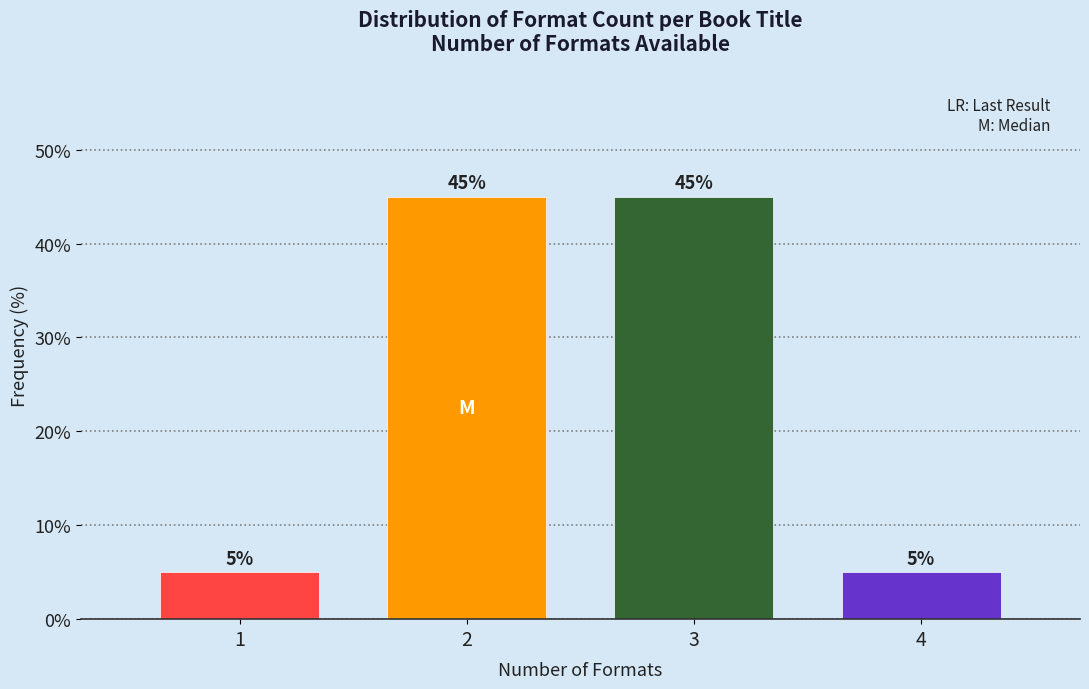

Reading right to left, list all the values displayed in this chart.

4=5	3=45	2=45	1=5